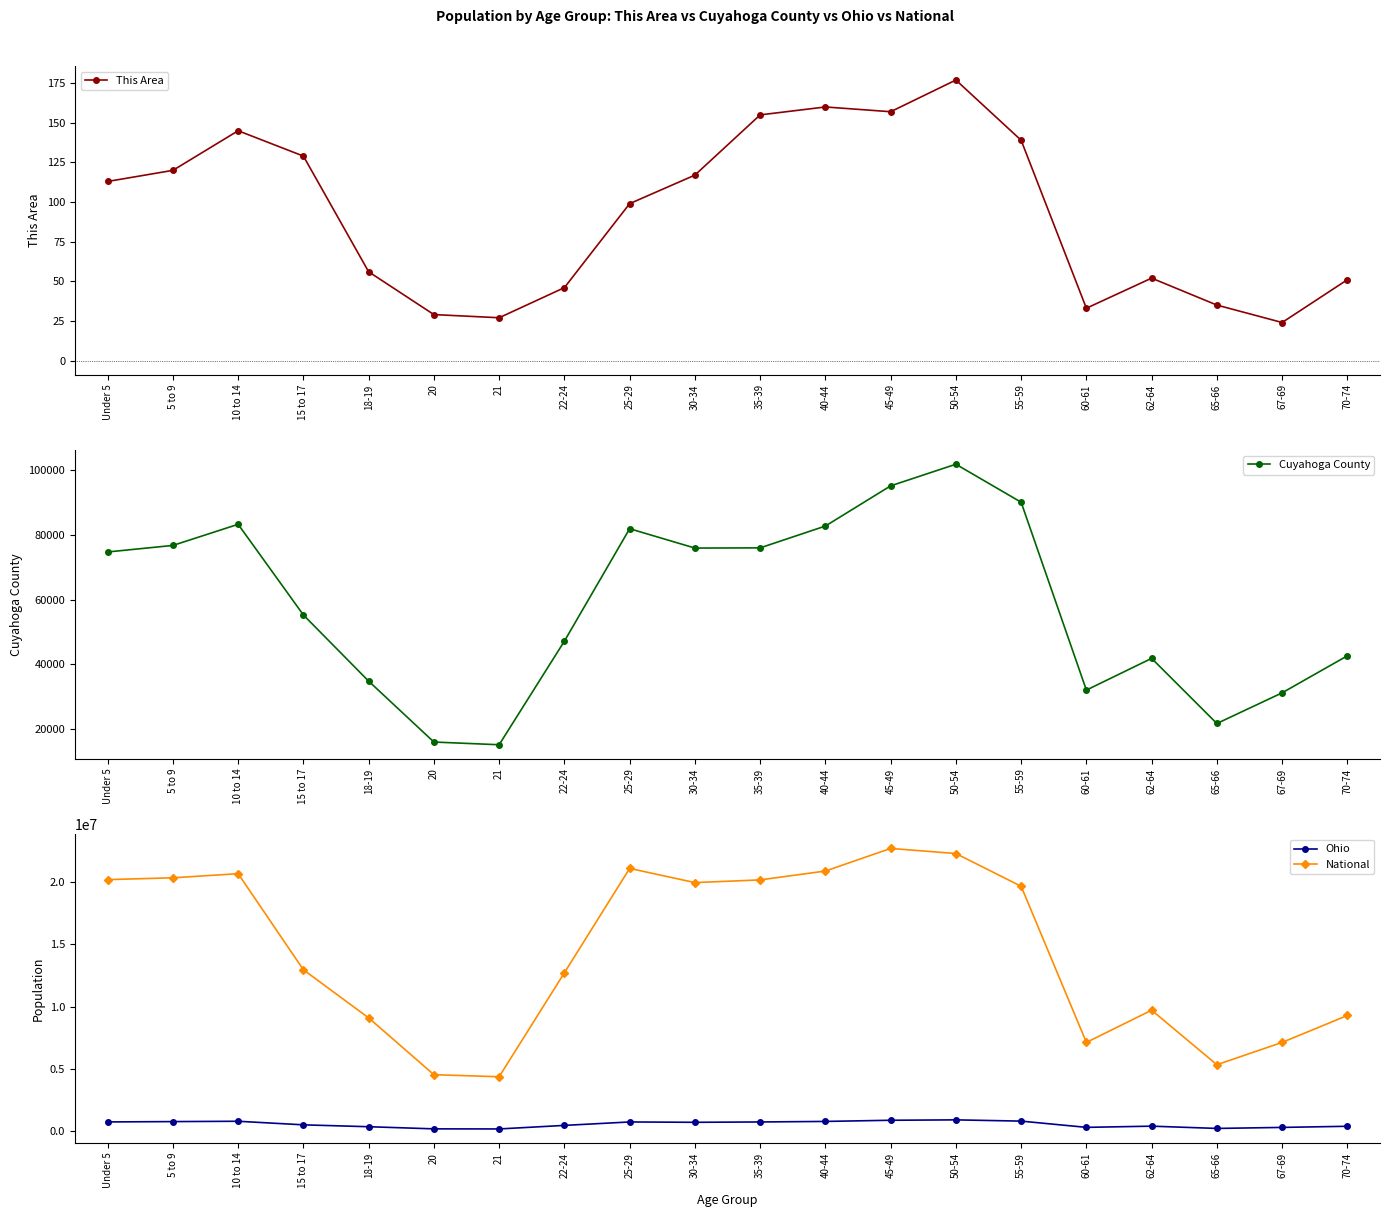

What is the total value across all series at 30-34?

20729545